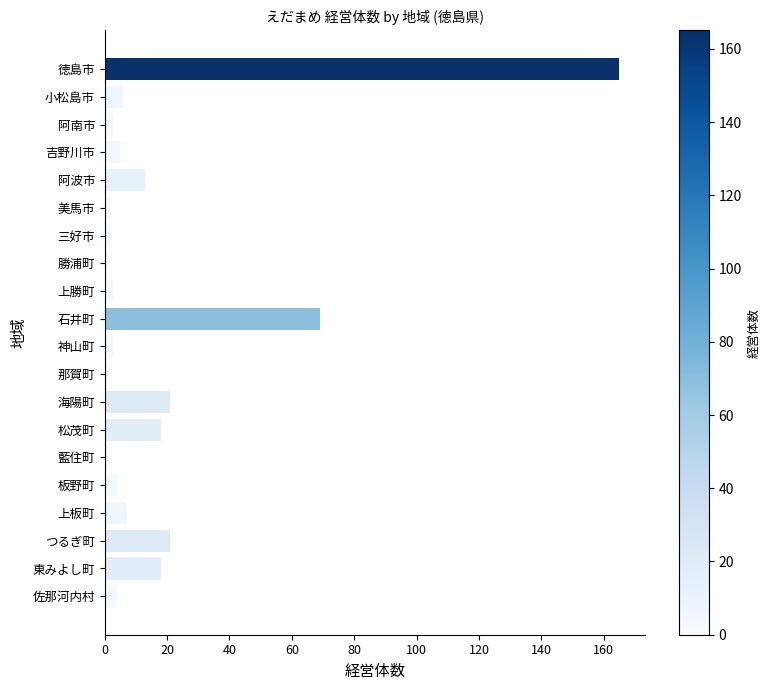

What is the difference between the second highest and minimum values?

68